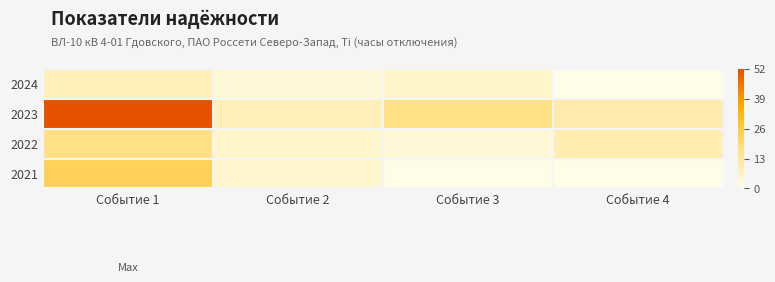

At which category is the sum across all series the highest?

Событие 1